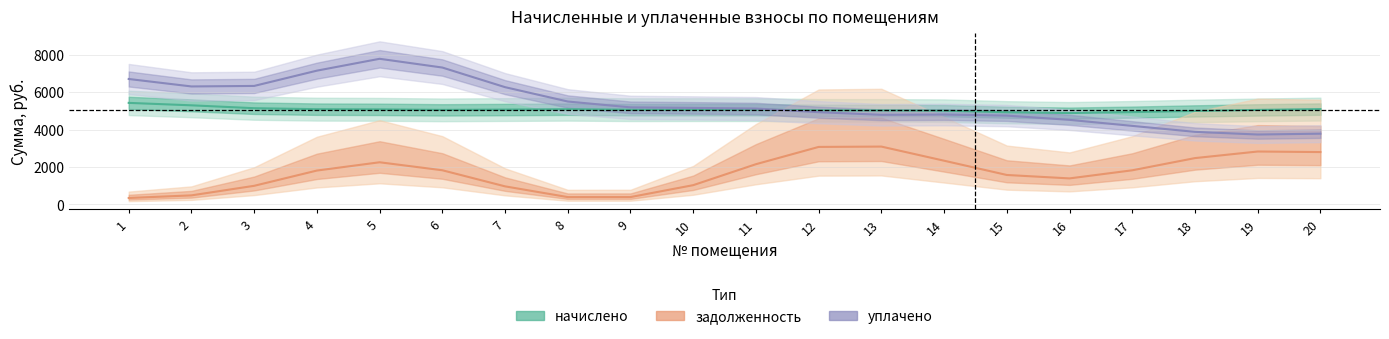

Is it true that начислено equals 4929.7 at 17?

True